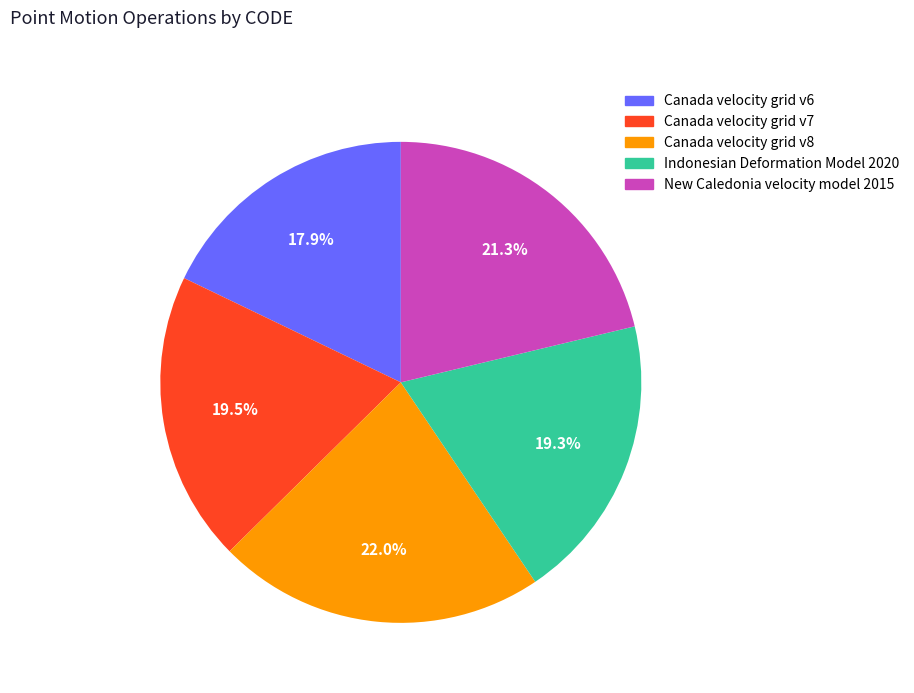

Is Indonesian Deformation Model 2020 the majority of the pie?

No